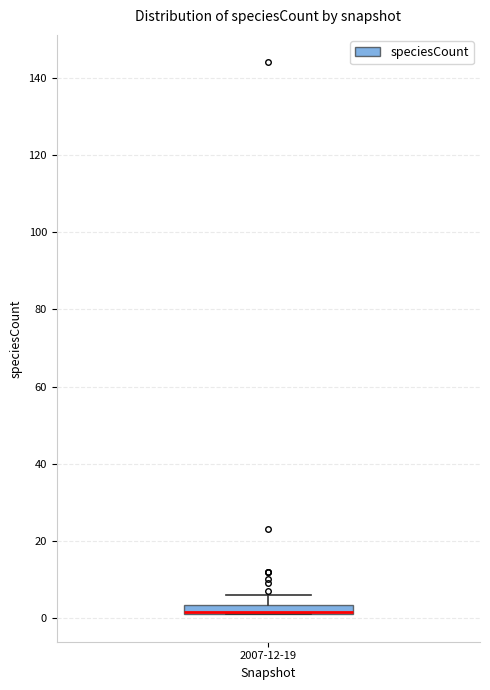

Where is the upper edge of the box for 2007-12-19 on the y-axis? The values are not printed on the chart, so give them approximately, as read against the axis.

4